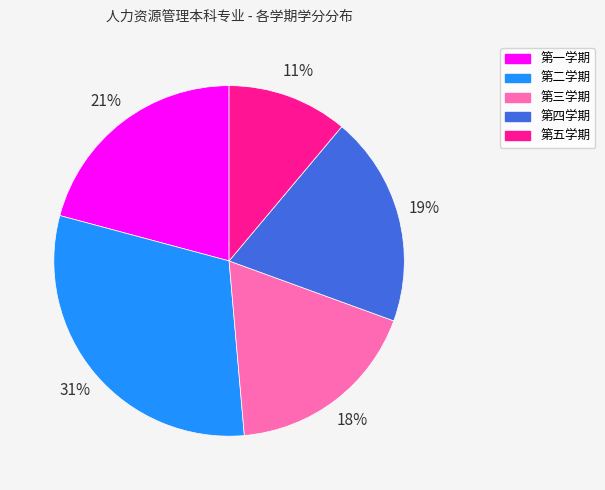

Approximately how many times larger is the value at 第五学期 compared to 第二学期?

0.4